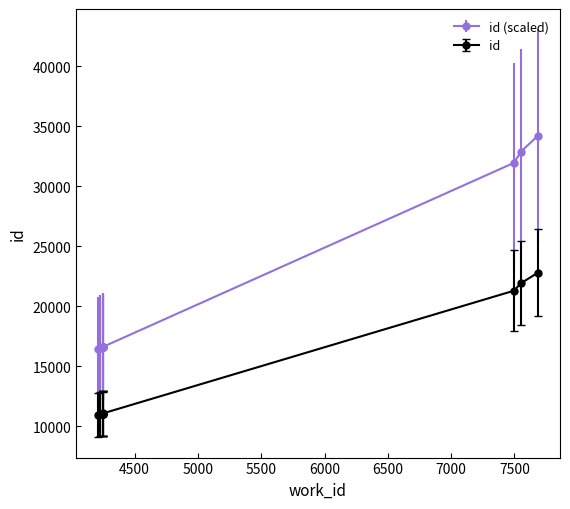

The chart shows a value of 7441.5 at 4253. True or false?

False